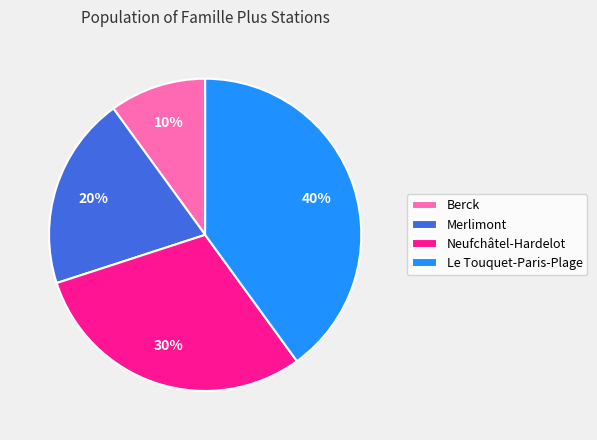

Rank the categories by value from highest to lowest.

Le Touquet-Paris-Plage, Neufchâtel-Hardelot, Merlimont, Berck